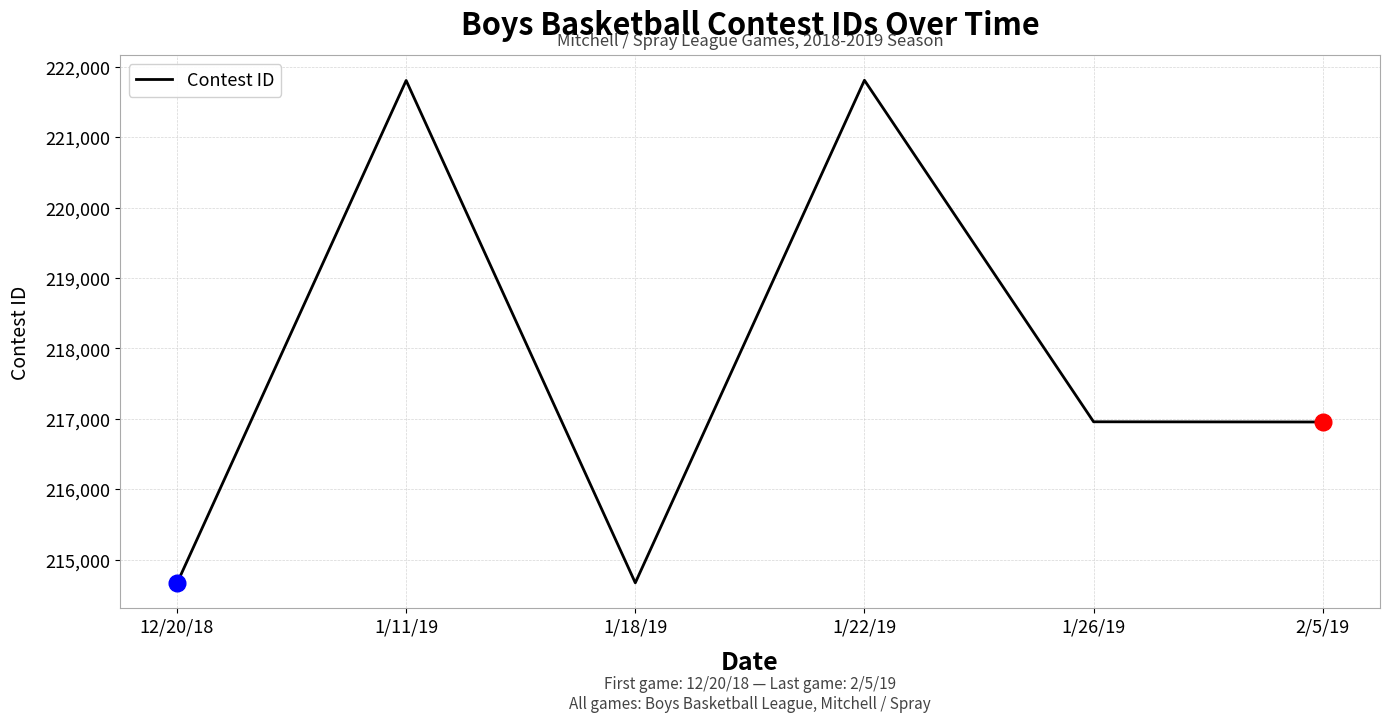

What is the greatest value displayed?

221812